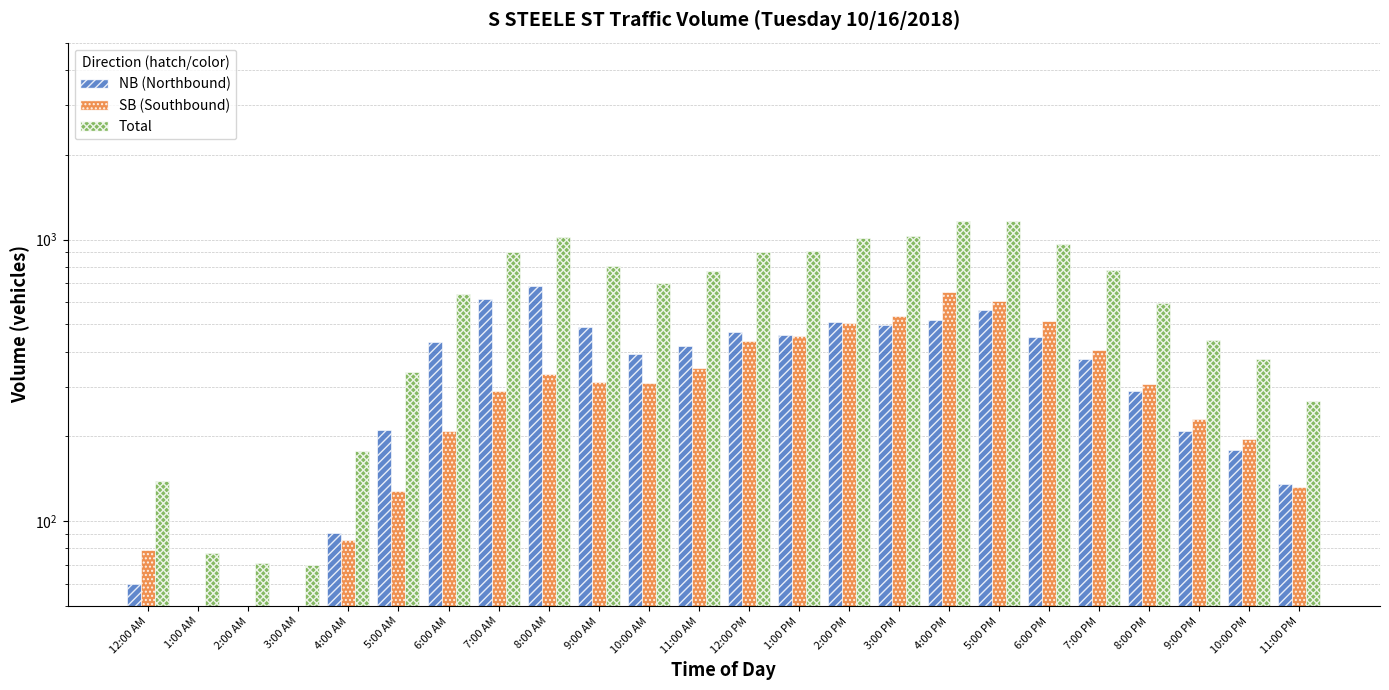

The value of NB at 2:00 PM is 510. True or false?

True